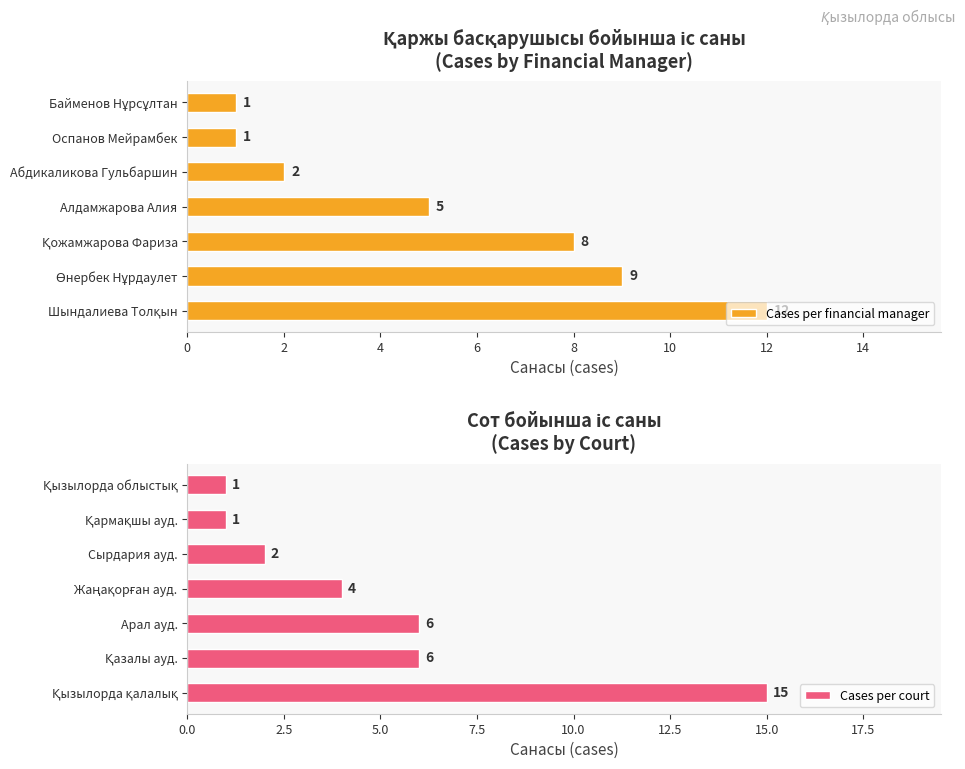

What are all the series names shown in the legend?

Cases per financial manager, Cases per court